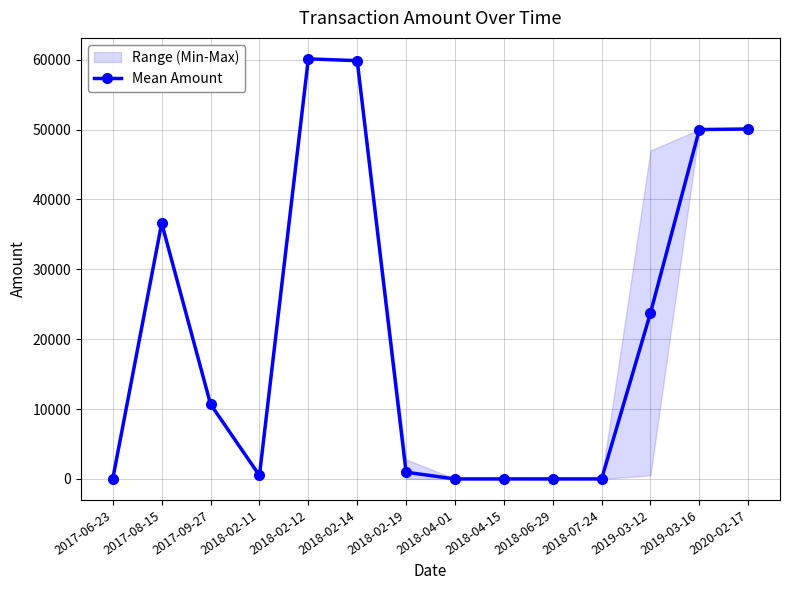

Between 2018-04-15 and 2018-07-24, which is larger?

2018-04-15